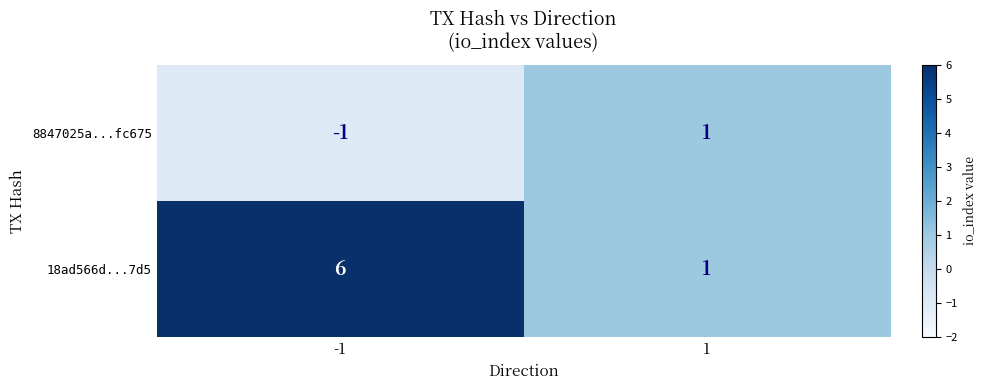

Which series changed the most between -1 and 1?

18ad566d...7d5